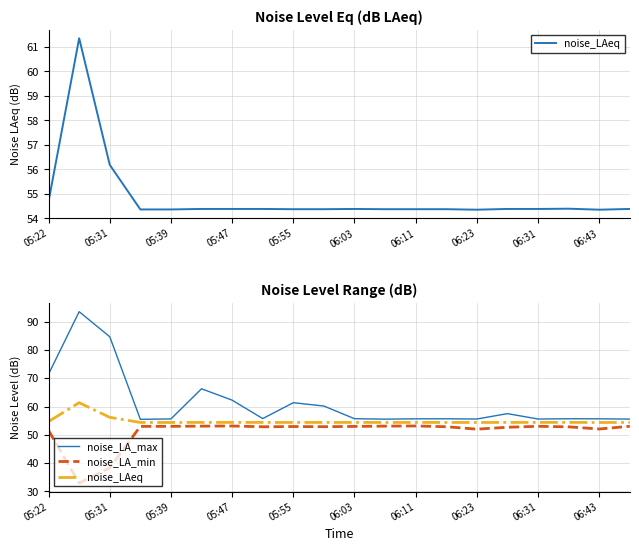

True or false: noise_LAeq and noise_LA_max intersect in this chart.

False